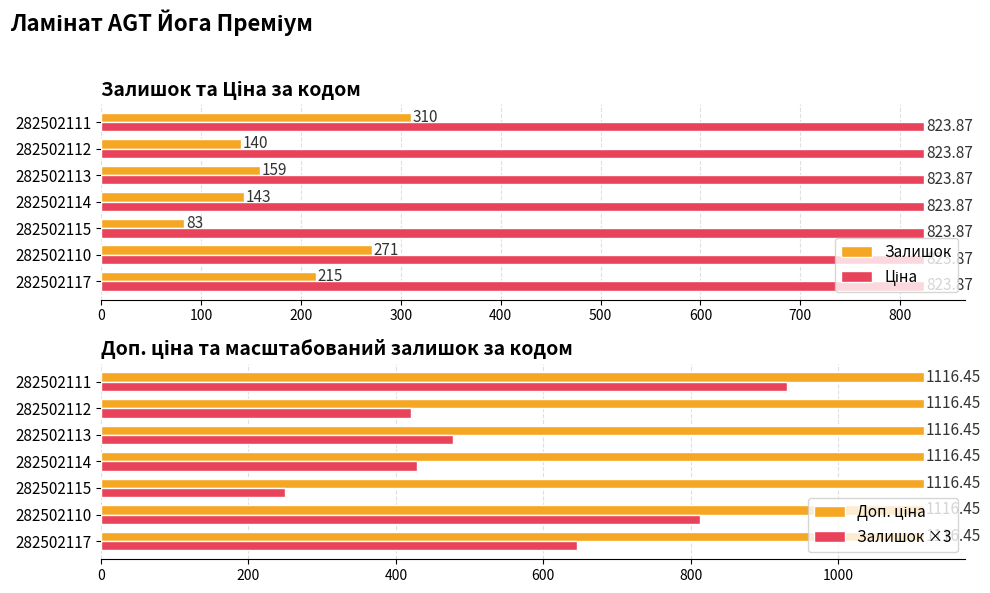

What is the smallest value displayed?

0.3